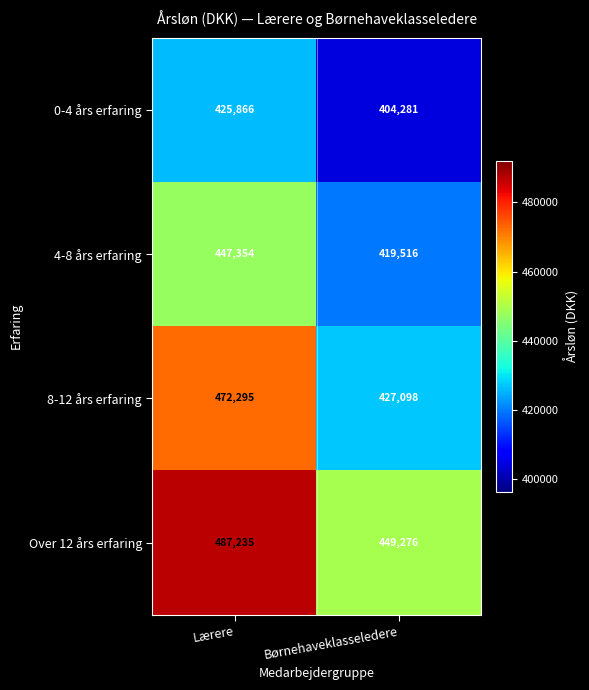

True or false: Over 12 års erfaring has a value of 158637 at Lærere.

False